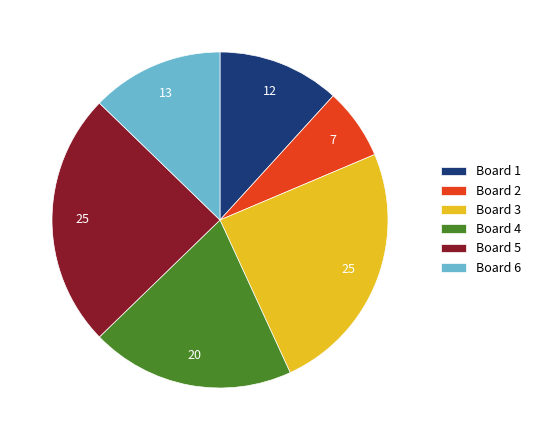

Combined, do Board 1 and Board 6 account for over 50%?

No